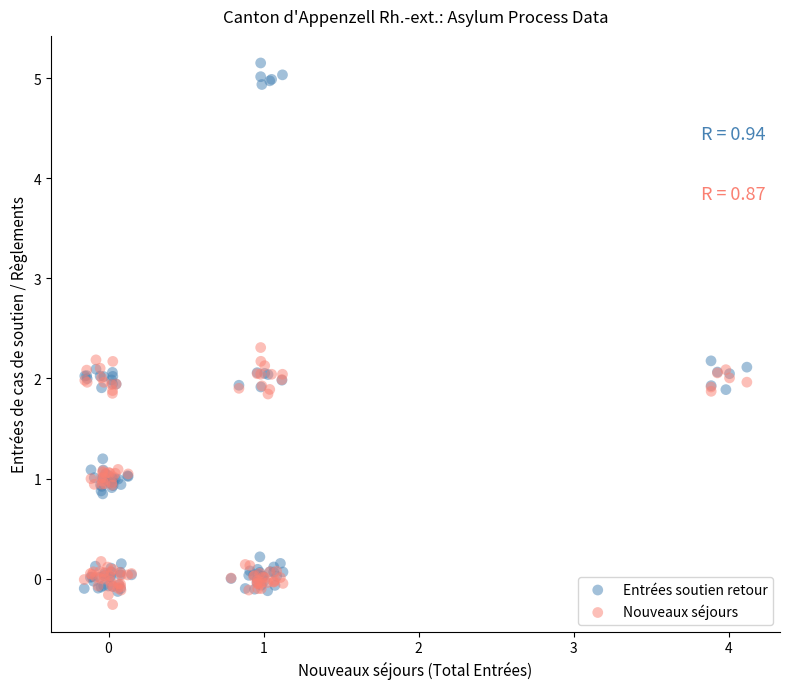

Which series contains the lowest Y value?

Nouveaux séjours